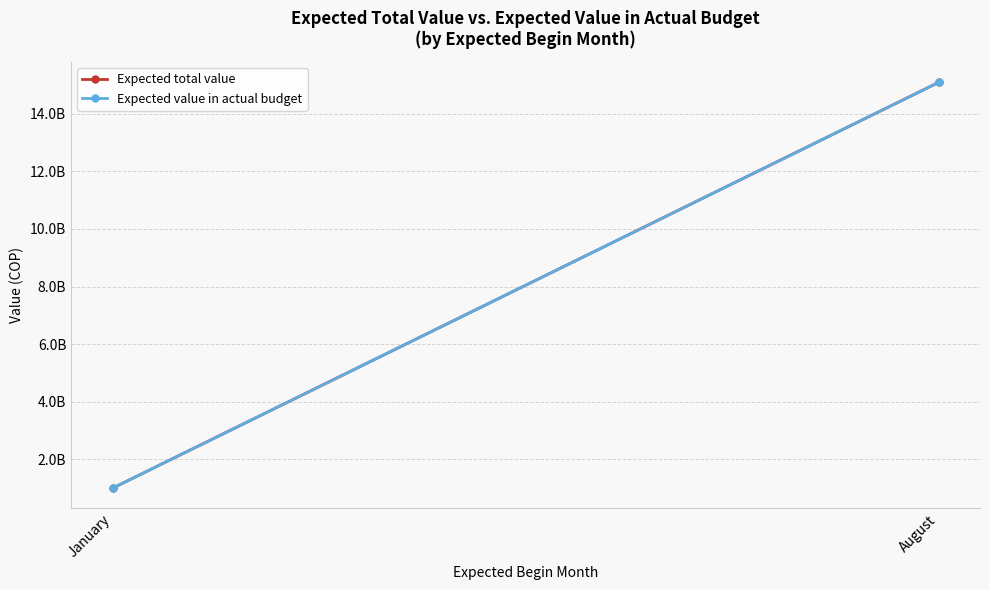

Between January and August, which series saw the biggest shift?

Expected total value